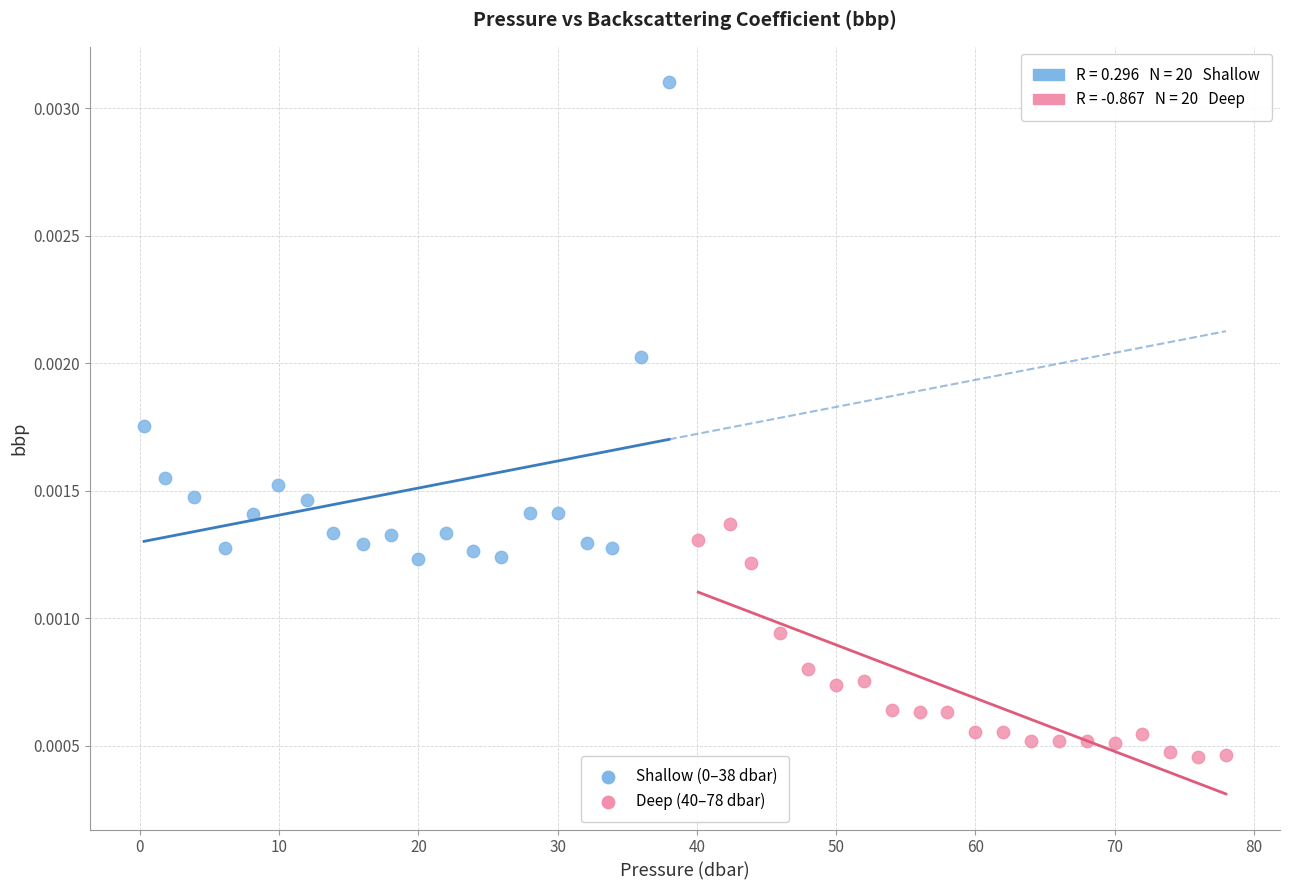

Which series contains the lowest Y value?

Deep (40–78 dbar)